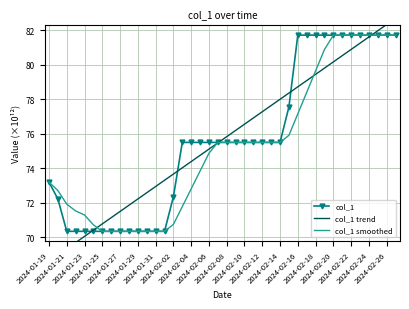

What is the highest value of the col_1 smoothed series?

81.7